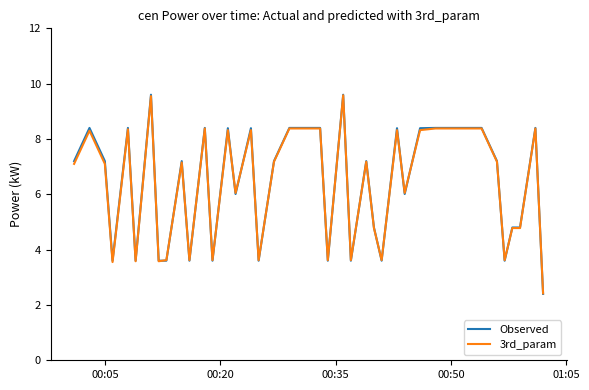

What is the sum of all 3rd_param values?

255.9